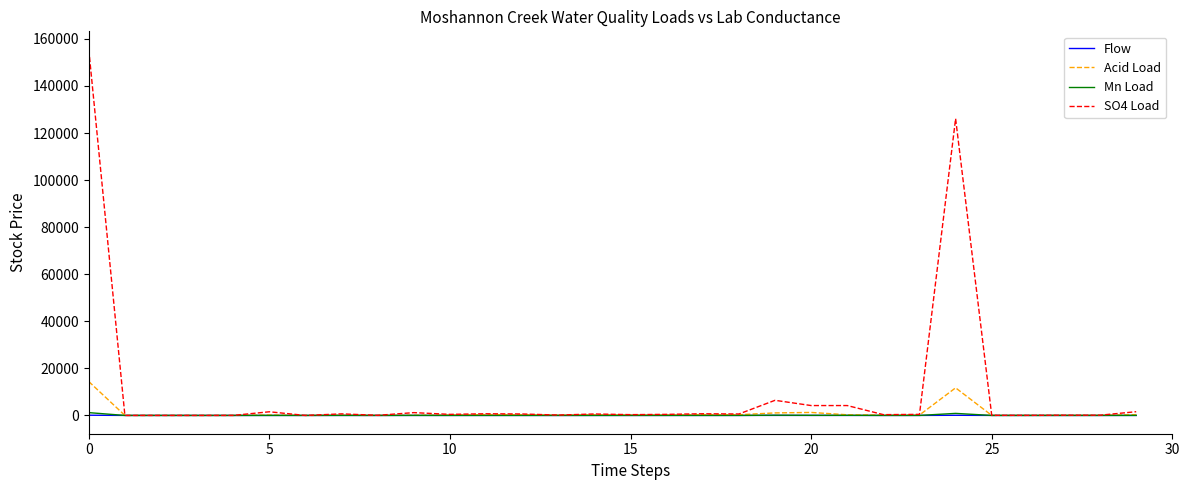

What is the greatest value displayed?

155445.2